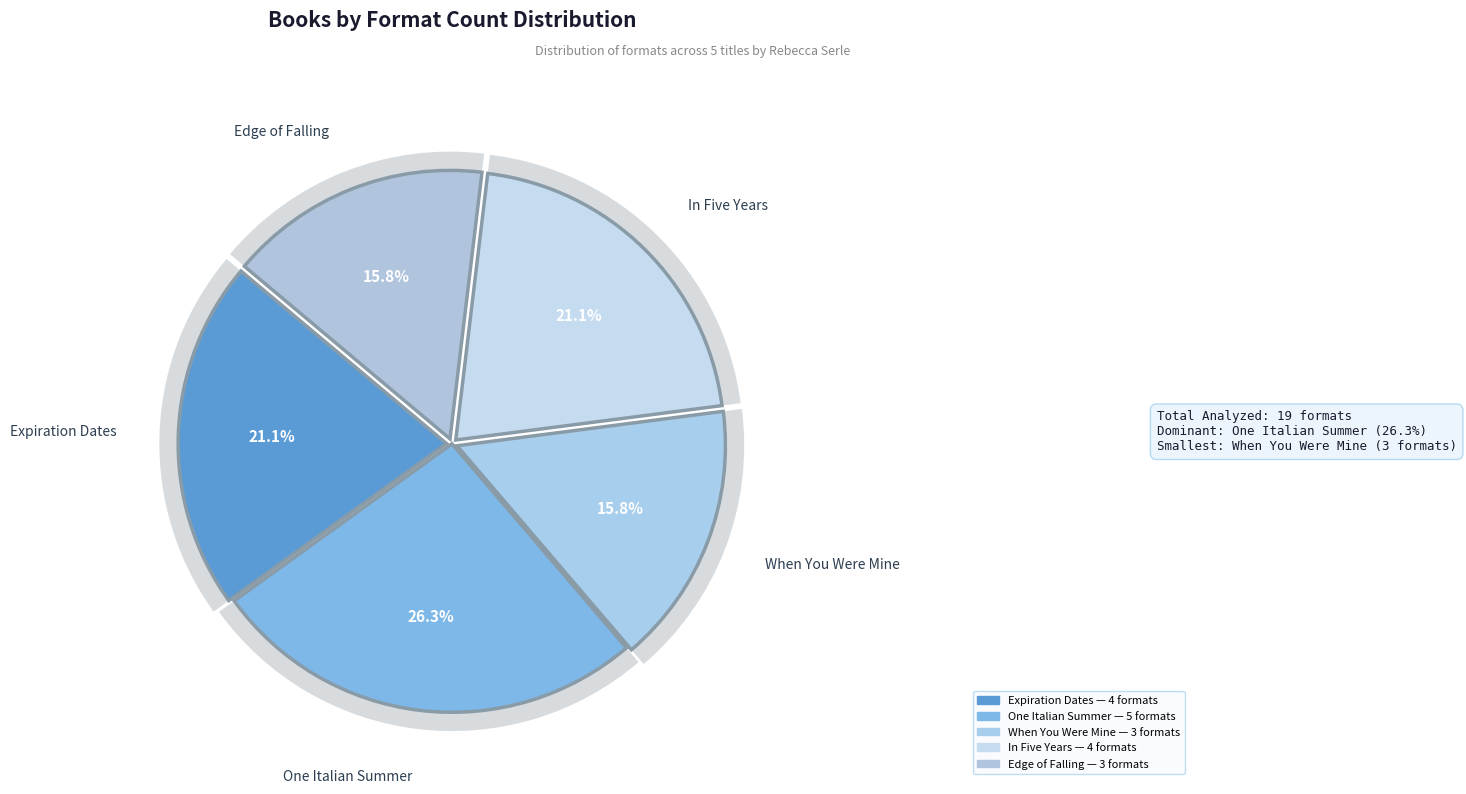

Is there a majority slice in this chart?

No